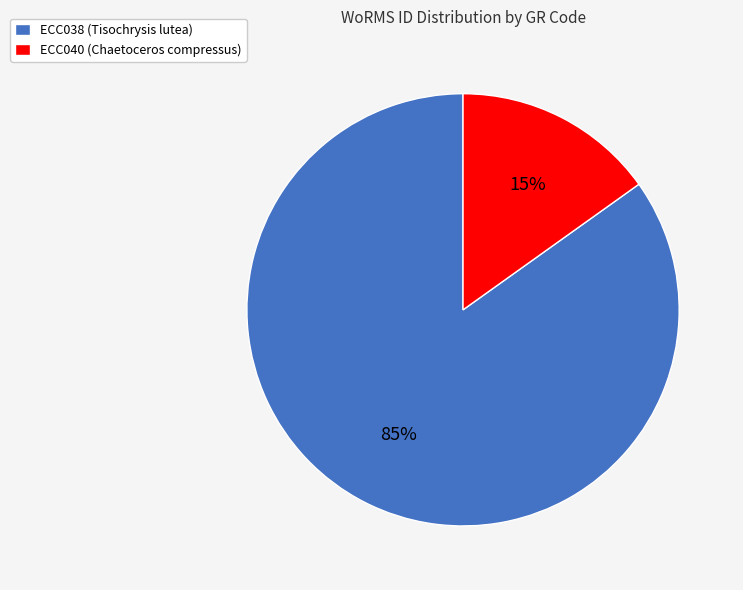

Do ECC040 (Chaetoceros compressus) and ECC038 (Tisochrysis lutea) together represent more than half of the pie?

Yes